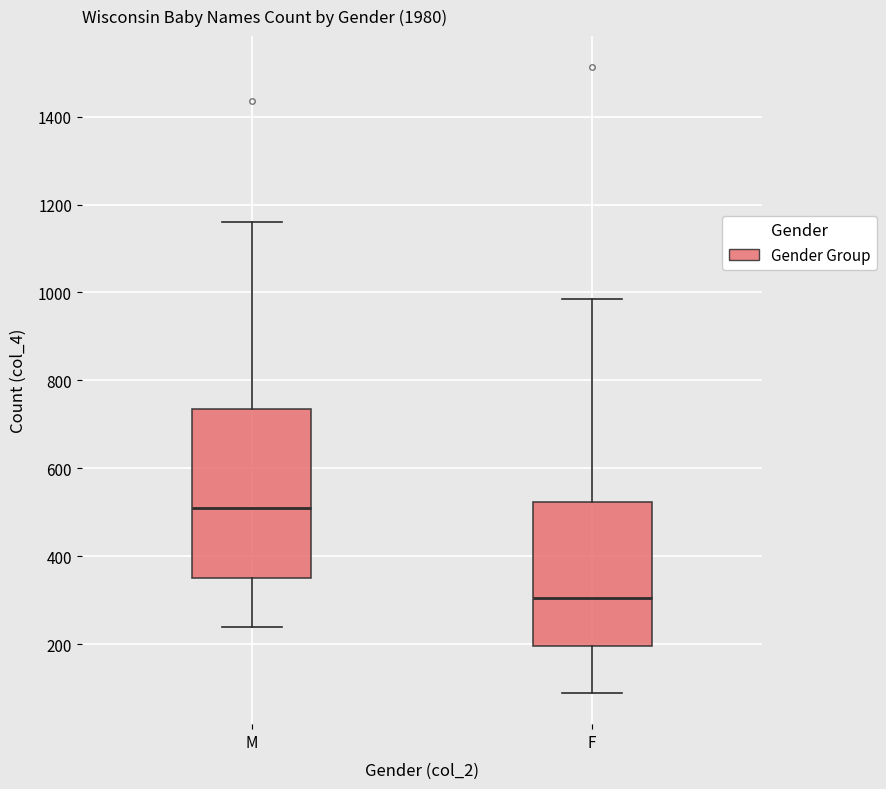

Reading left to right, transcribe this box plot: for each box, give where its median line is, the range the box spans, and where its two whiskers end, as read against the y-axis. The values are not printed on the chart, so give them approximately, as read against the axis.

M: median 520, box 340 to 740, whiskers 240 to 1160
F: median 300, box 200 to 520, whiskers 80 to 980